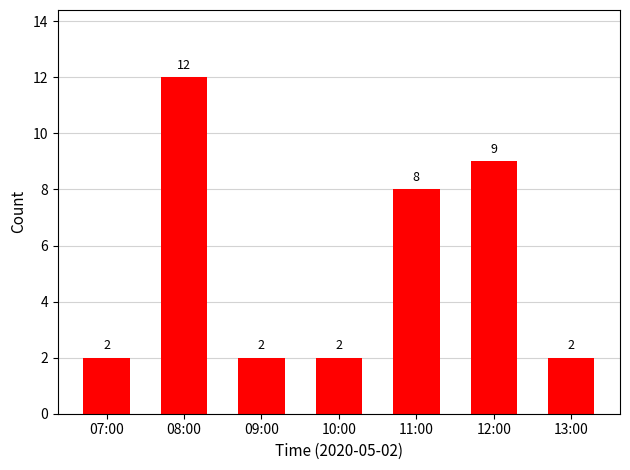

What is the average value?

5